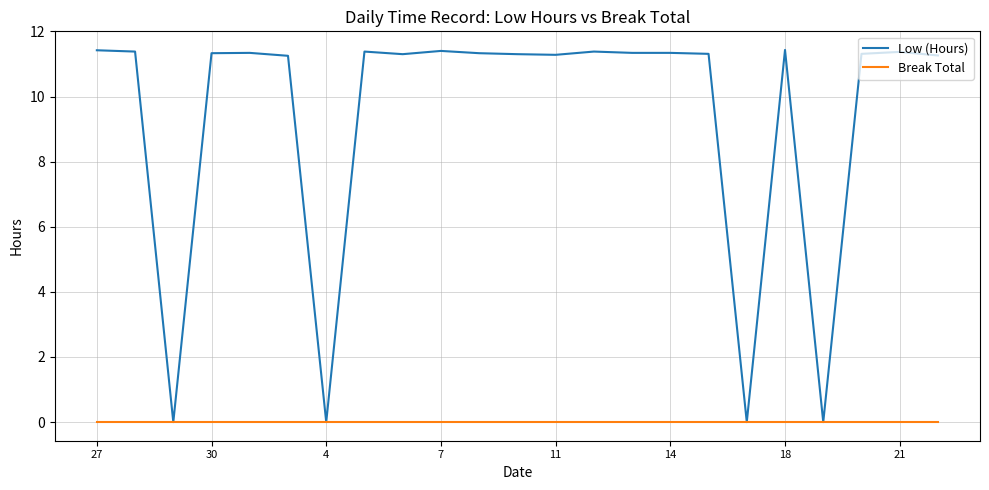

Which series has the largest total across all categories?

Low (Hours)